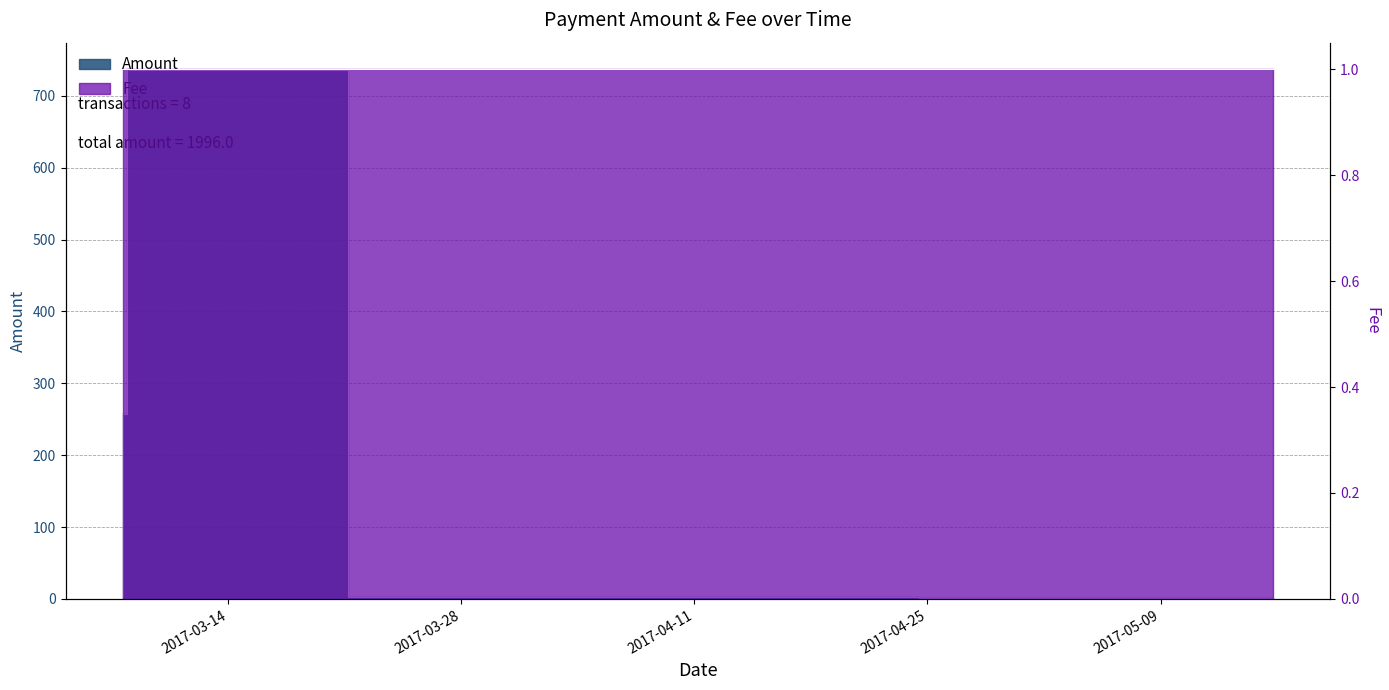

Which category has the lowest value in the Fee series?

2017-03-07 16:08:03